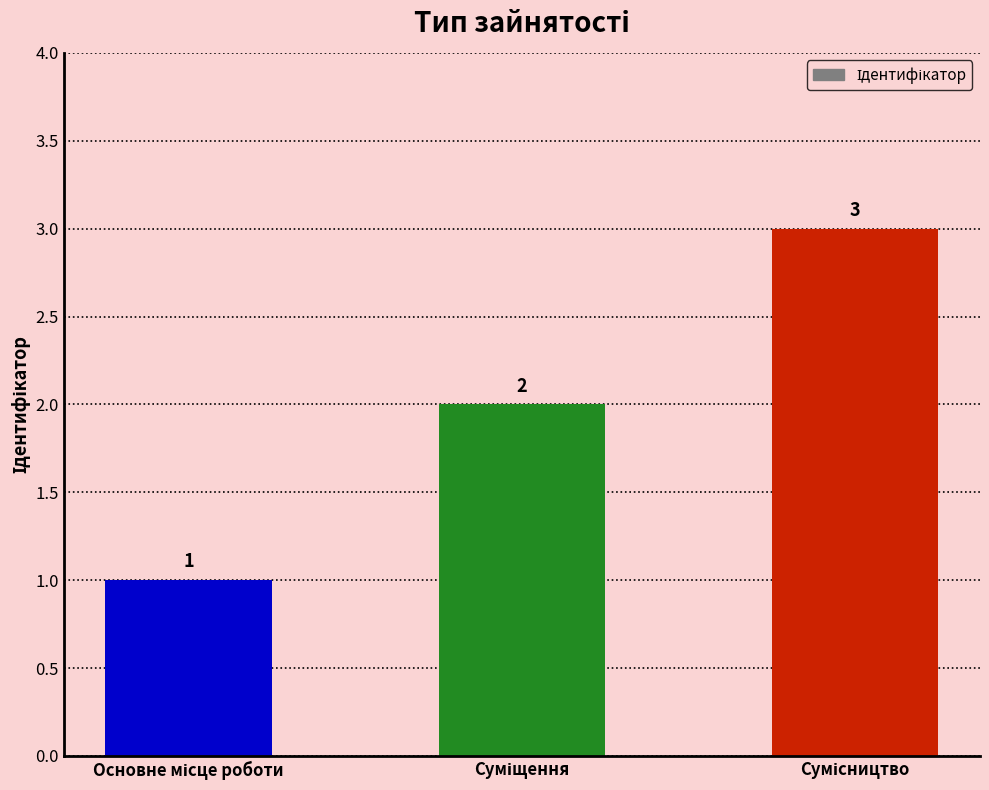

What is the value of the 3rd bar from the left?

3